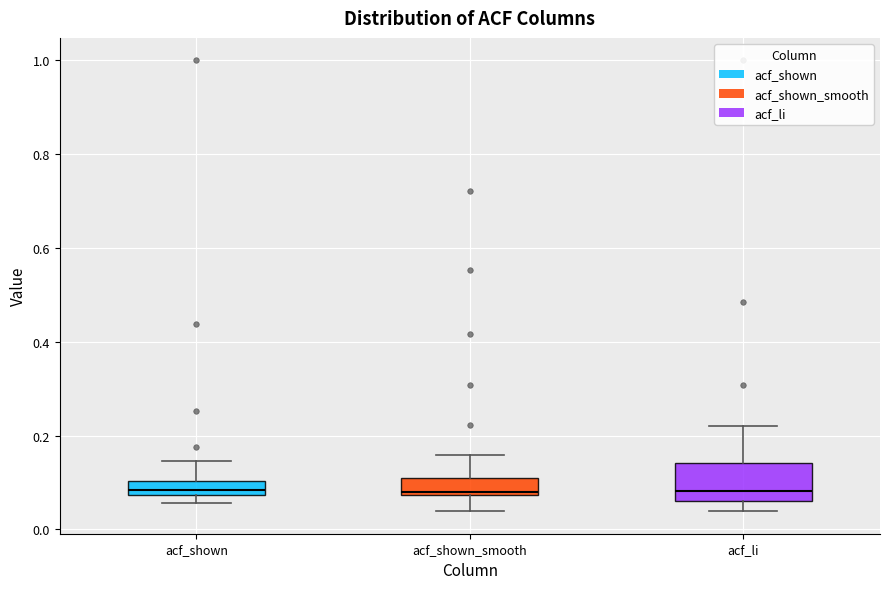

Where is the lower edge of the box for acf_shown_smooth on the y-axis? The values are not printed on the chart, so give them approximately, as read against the axis.

0.08